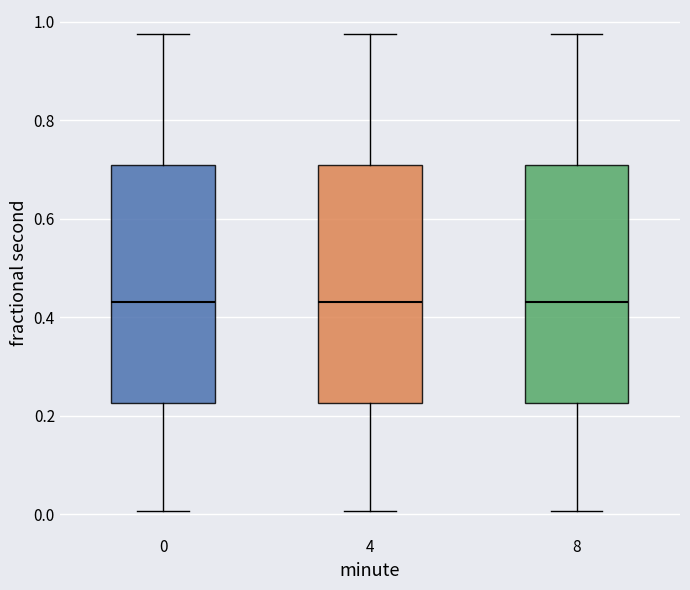

Reading left to right, read every box against the y-axis: the position of its median line, the range the box covers, and the ends of its whiskers. The values are not printed on the chart, so give them approximately, as read against the axis.

0: median 0.44, box 0.22 to 0.70, whiskers 0.00 to 0.98
4: median 0.44, box 0.22 to 0.70, whiskers 0.00 to 0.98
8: median 0.44, box 0.22 to 0.70, whiskers 0.00 to 0.98